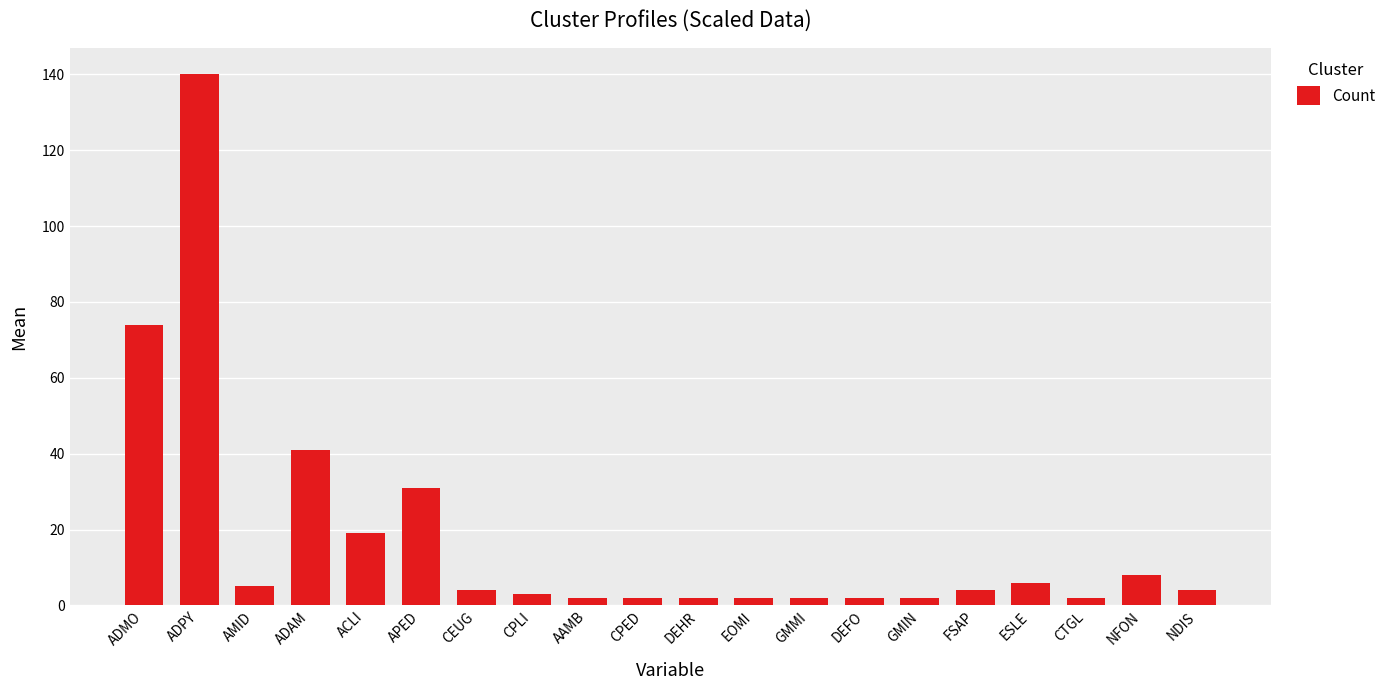

Which label corresponds to the largest value in the chart?

ADPY